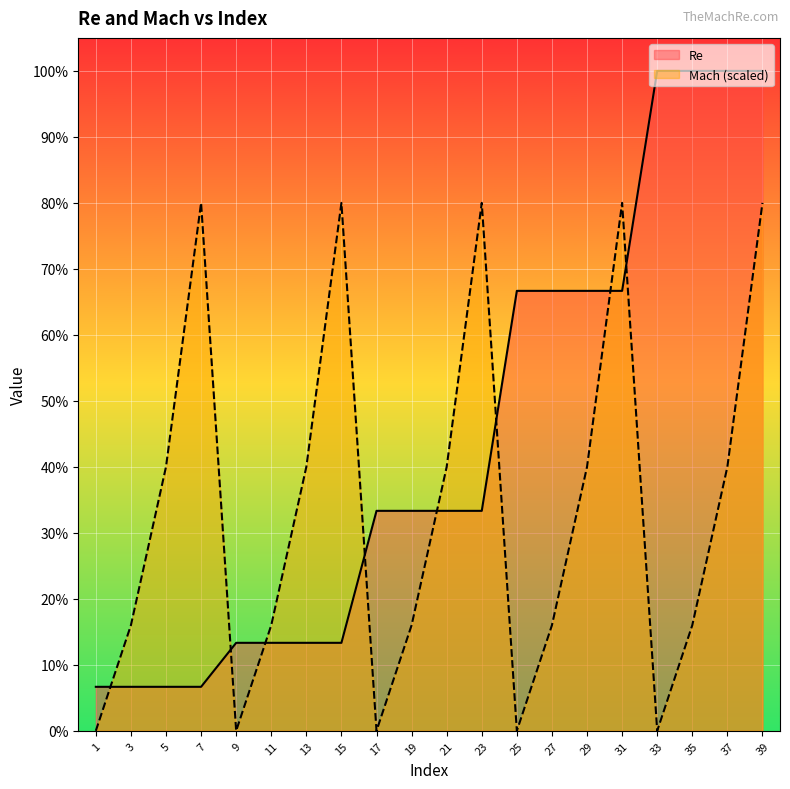

What value does the Mach (scaled) series have at 37, to the nearest 100?

300000